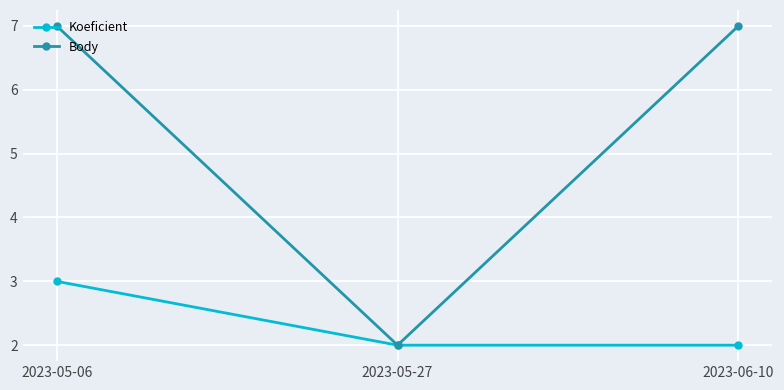

What is the label of the 2nd point from the left?

2023-05-27